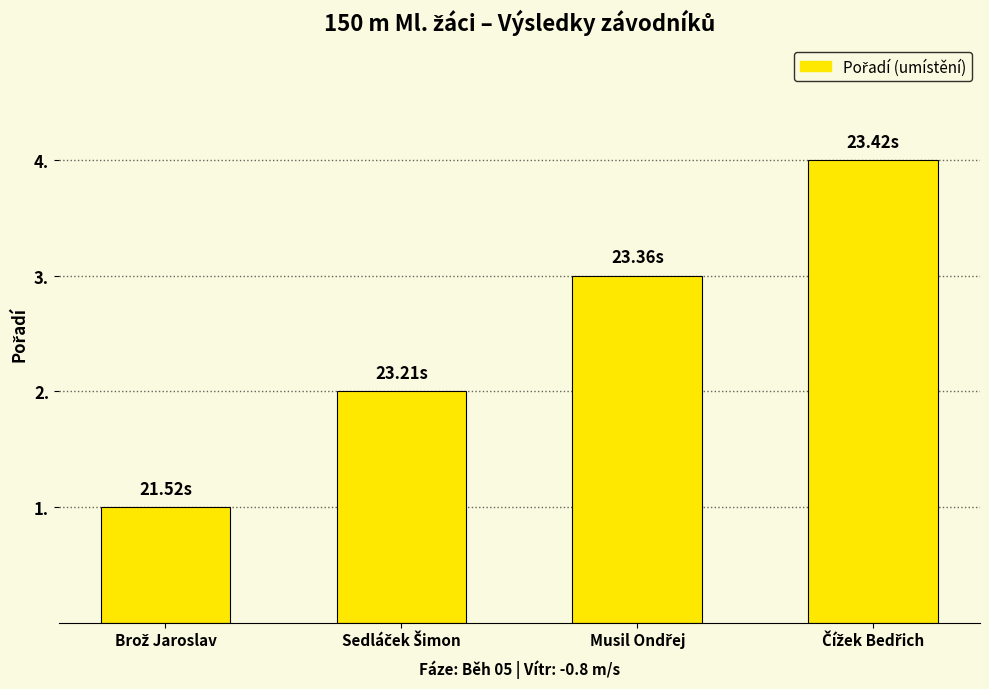

Reading right to left, extract all data points from this chart.

4	3	2	1